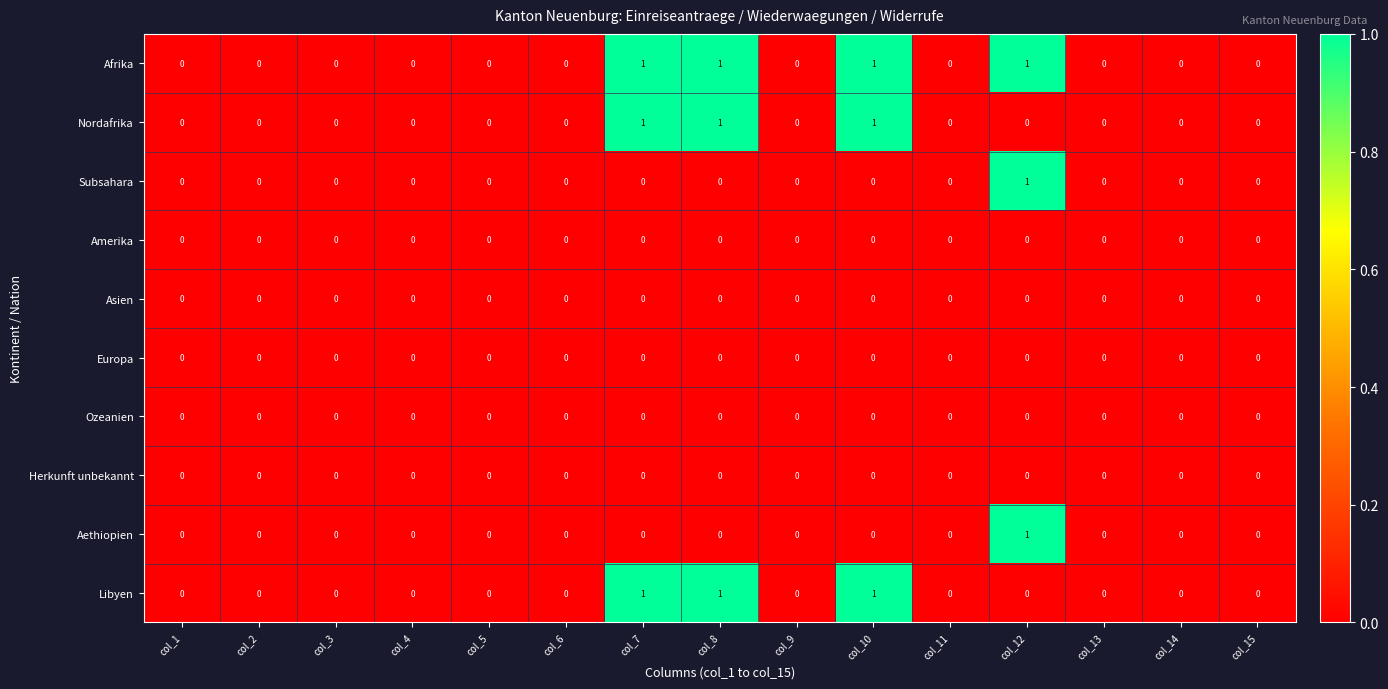

What is the spread (max minus min) of values at col_8?

1